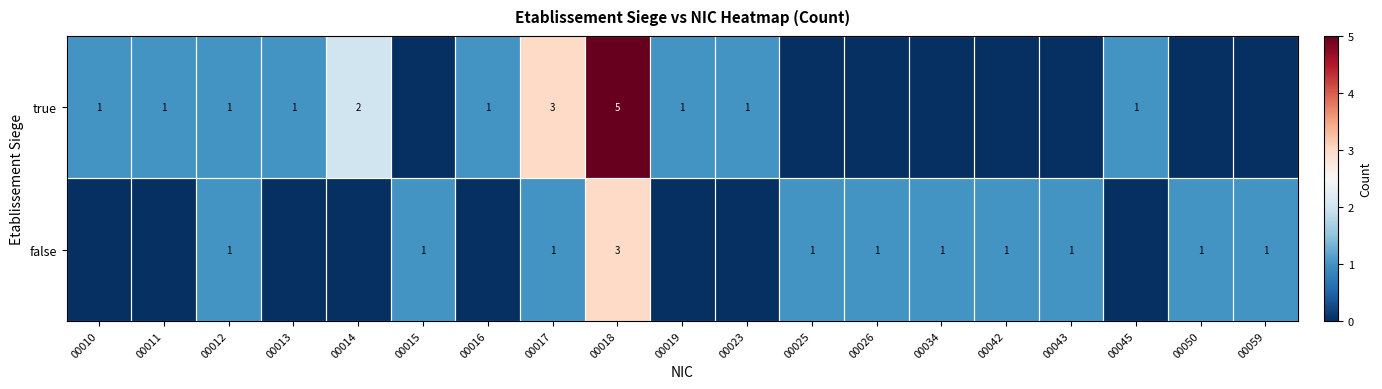

The value of false at 00015 is 2. True or false?

False